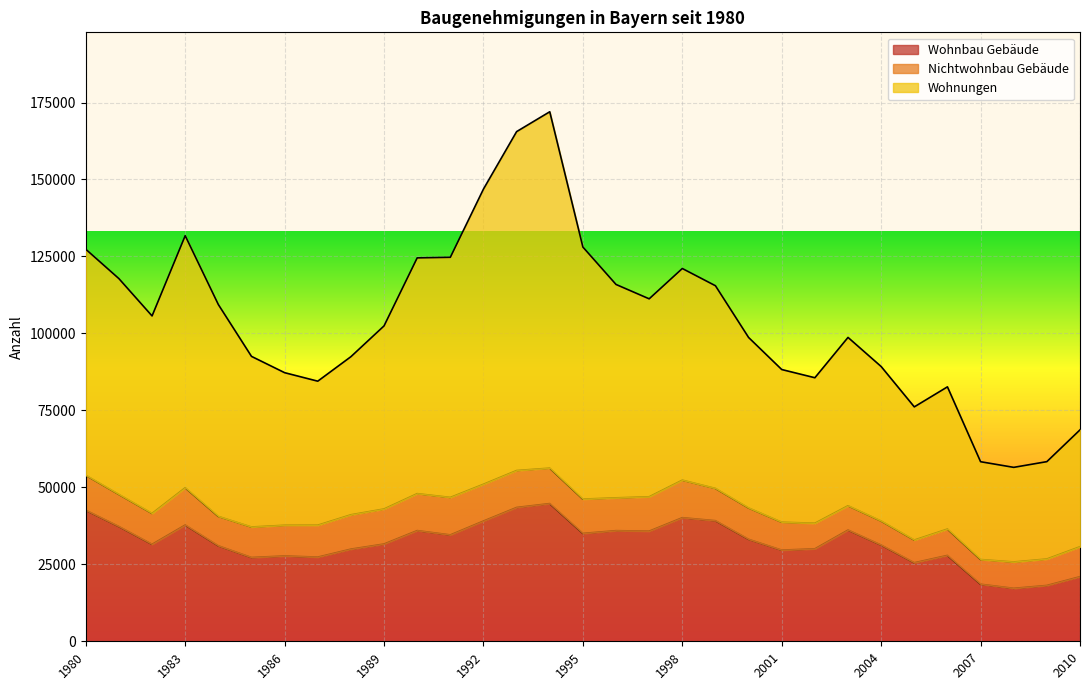

True or false: Wohnungen has a value of 111238 at 1997.

True